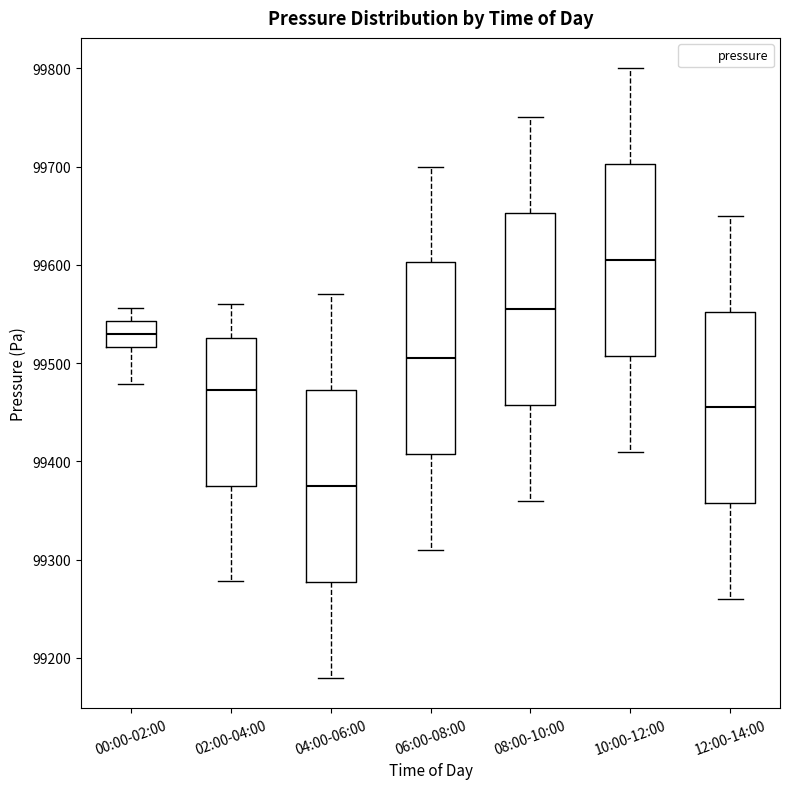

Reading left to right, transcribe this box plot: for each box, give where its median line is, the range the box spans, and where its two whiskers end, as read against the y-axis. The values are not printed on the chart, so give them approximately, as read against the axis.

00:00-02:00: median 99530, box 99520 to 99540, whiskers 99480 to 99560
02:00-04:00: median 99470, box 99380 to 99530, whiskers 99280 to 99560
04:00-06:00: median 99380, box 99280 to 99470, whiskers 99180 to 99570
06:00-08:00: median 99510, box 99410 to 99600, whiskers 99310 to 99700
08:00-10:00: median 99560, box 99460 to 99650, whiskers 99360 to 99750
10:00-12:00: median 99610, box 99510 to 99700, whiskers 99410 to 99800
12:00-14:00: median 99460, box 99360 to 99550, whiskers 99260 to 99650